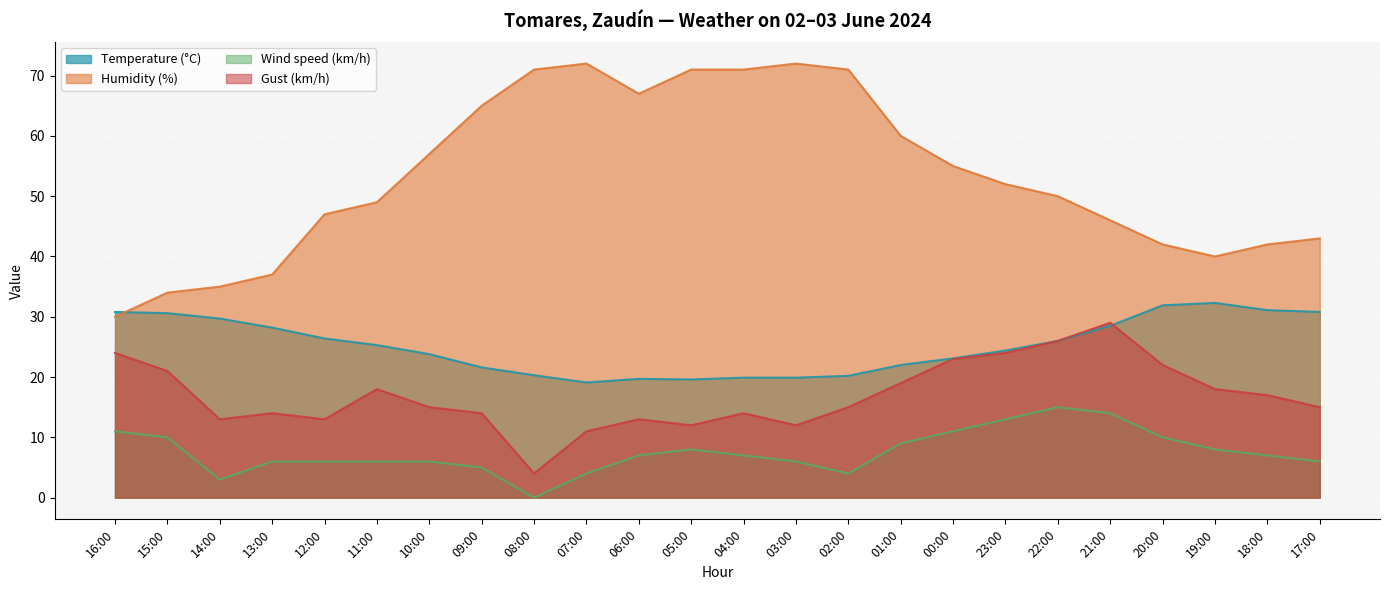

Where is Gust (km/h) nearest to the value 16?

10:00